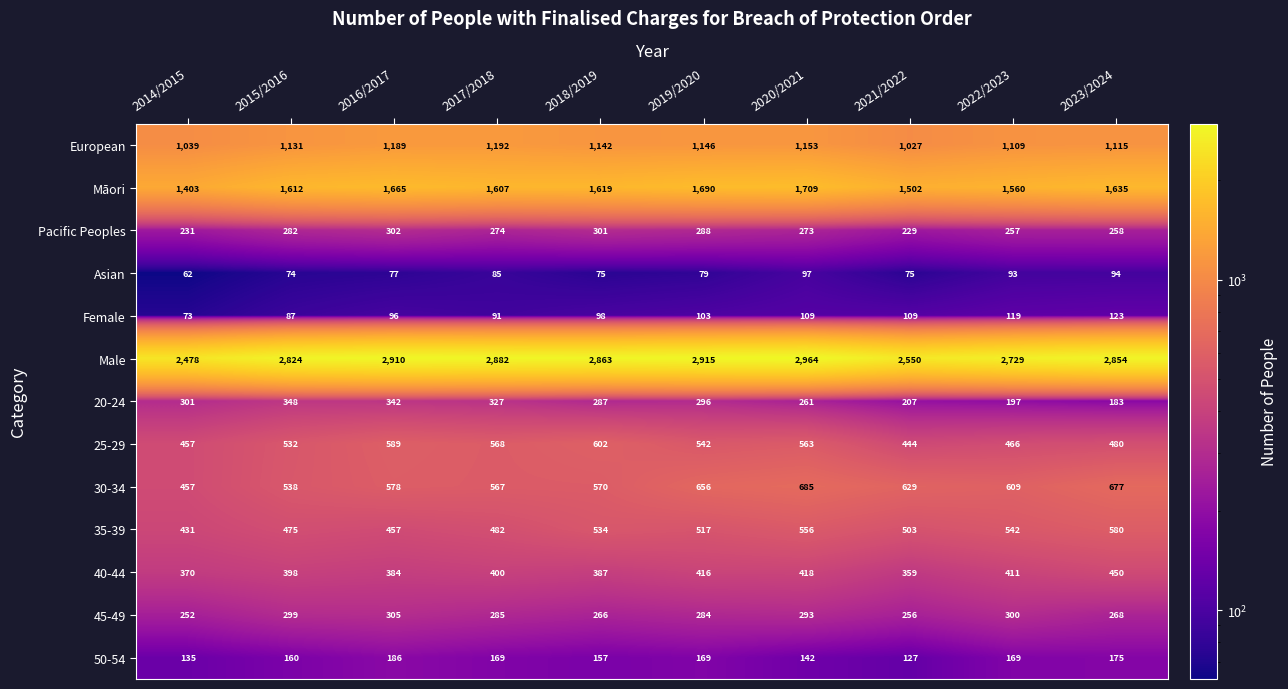

The Male series shows 3626 at 2022/2023. True or false?

False